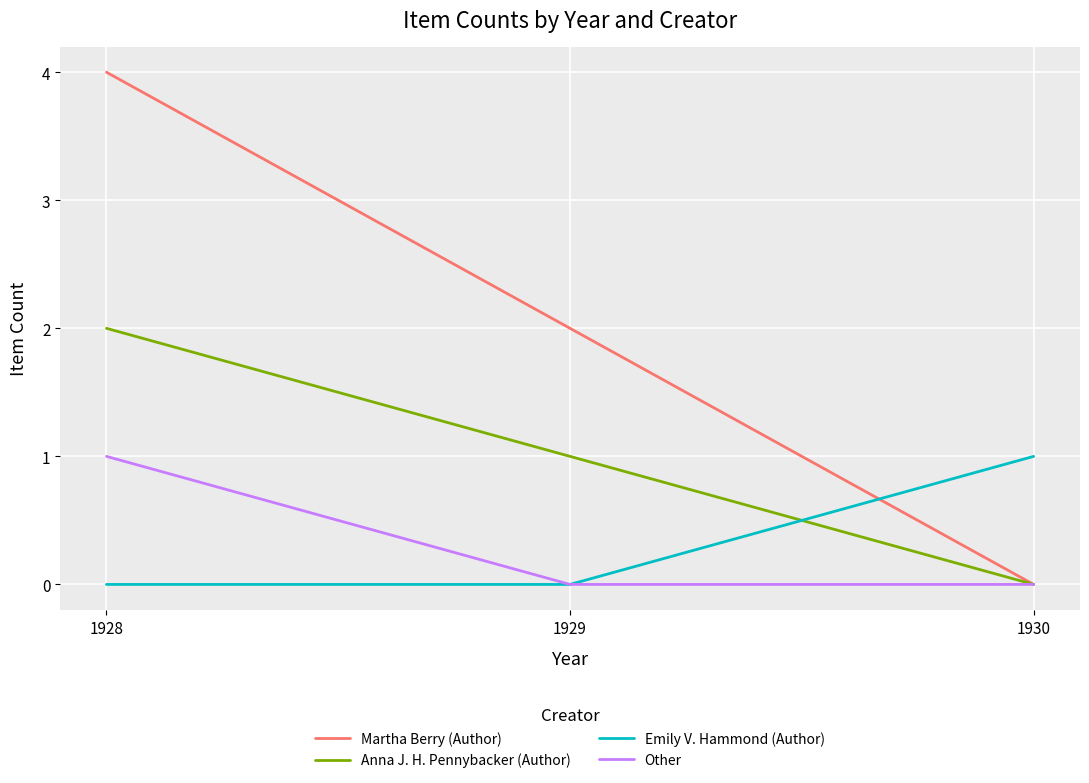

At which category does the chart reach its peak across all series?

1928